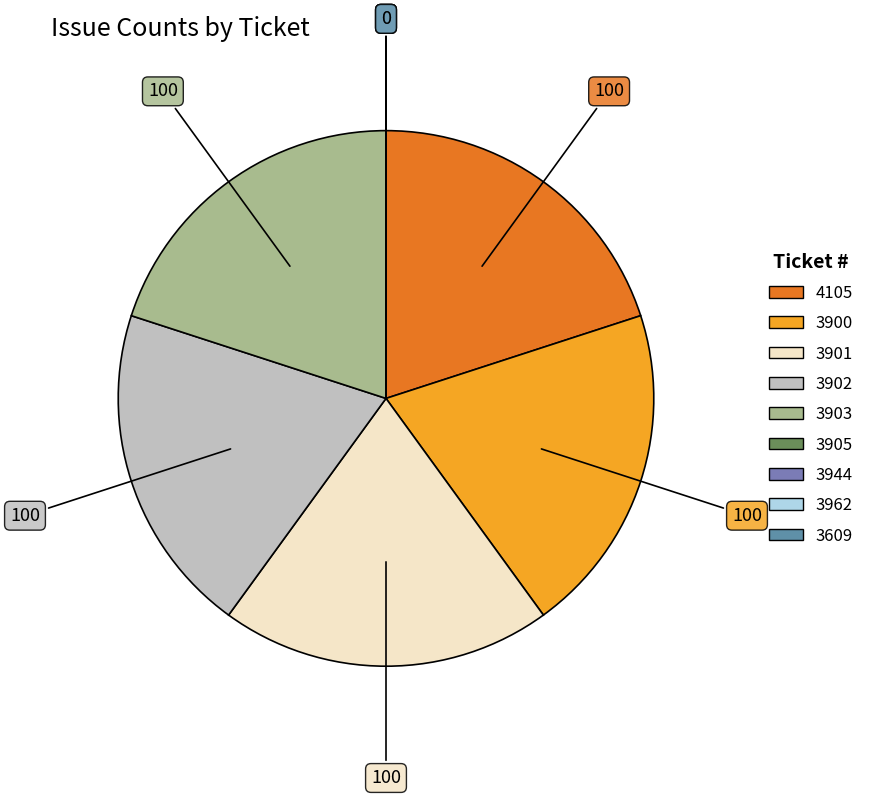

Rank the categories by value from highest to lowest.

4105, 3900, 3901, 3902, 3903, 3905, 3944, 3962, 3609